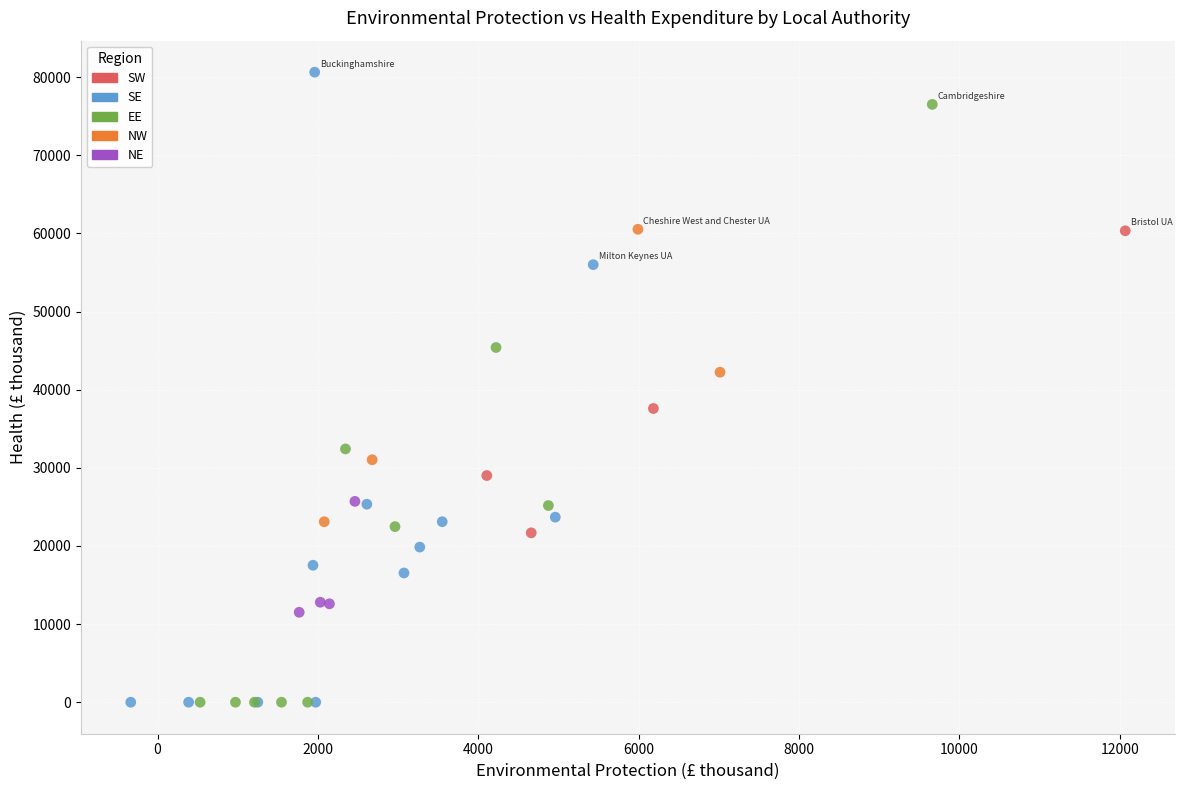

Which series reaches the maximum Y coordinate?

SE